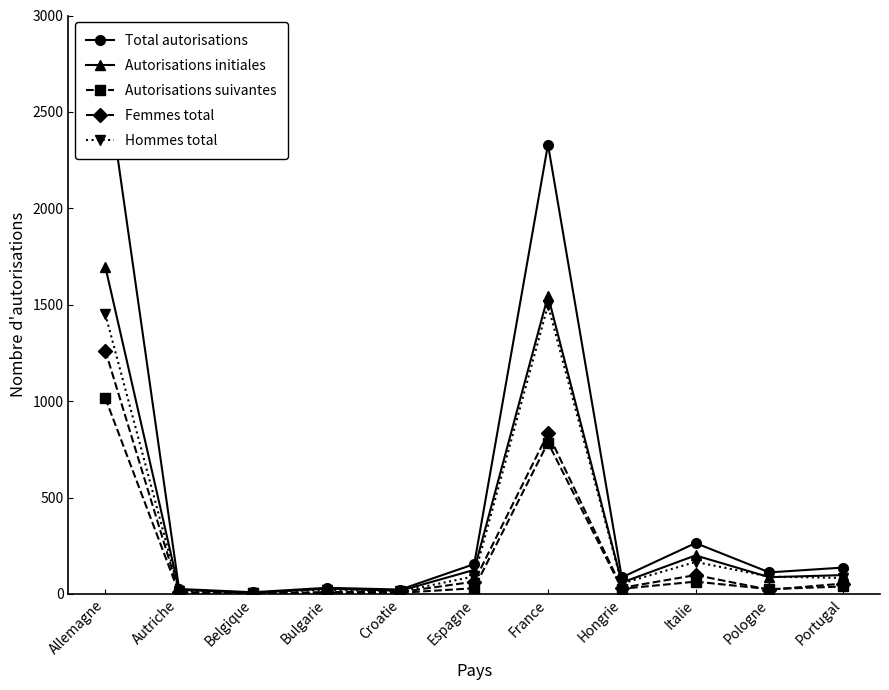

Where is Total autorisations nearest to the value 1361?

France